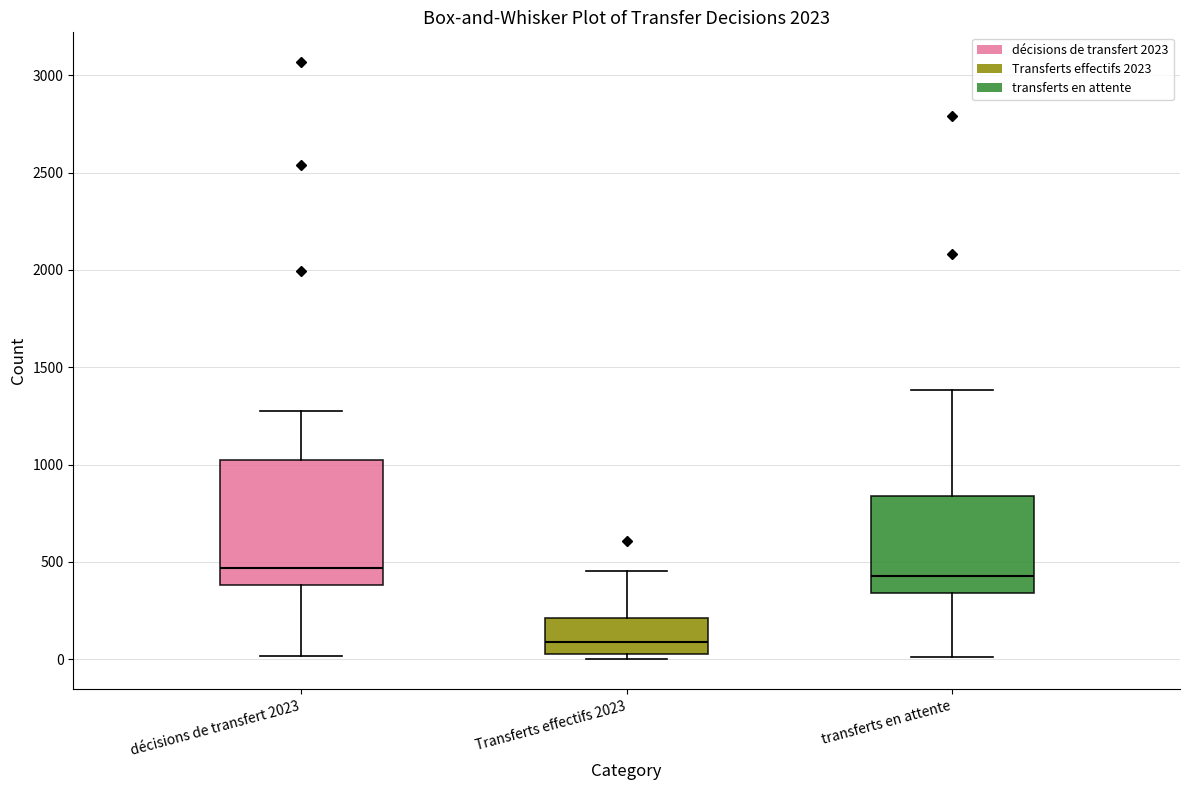

Where is the upper edge of the box for décisions de transfert 2023 on the y-axis? The values are not printed on the chart, so give them approximately, as read against the axis.

1000